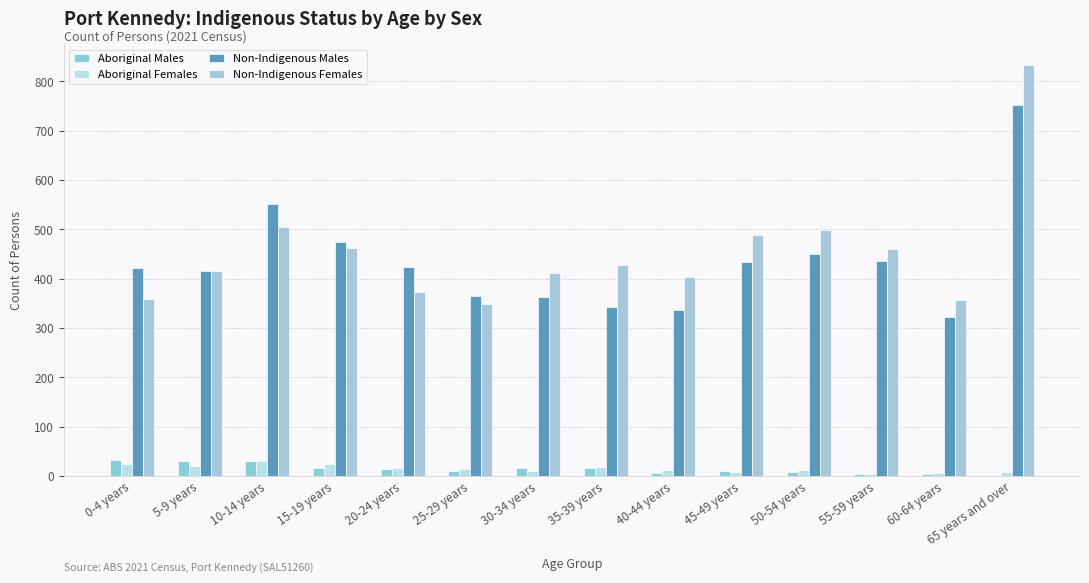

Where does the Aboriginal Males series first go above 14?

0-4 years